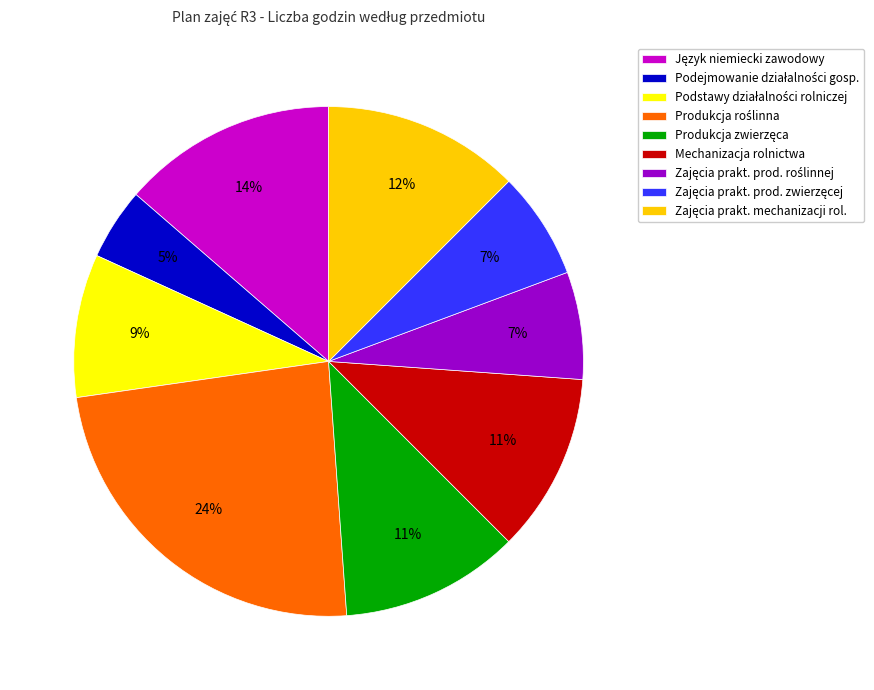

To the nearest percent, what is the average slice percentage?

11%